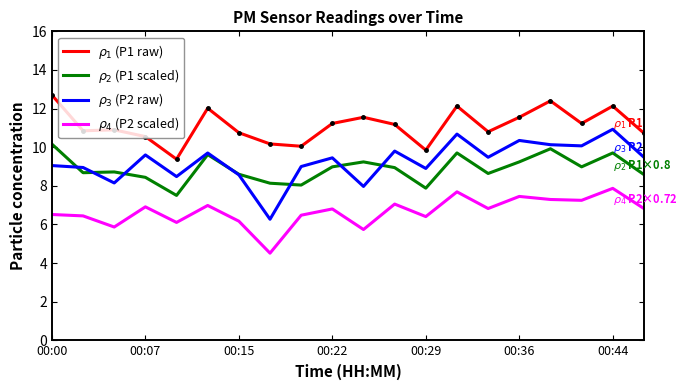

What is the difference between the maximum and minimum values in the $\rho_1$ (P1 raw) series?

3.3